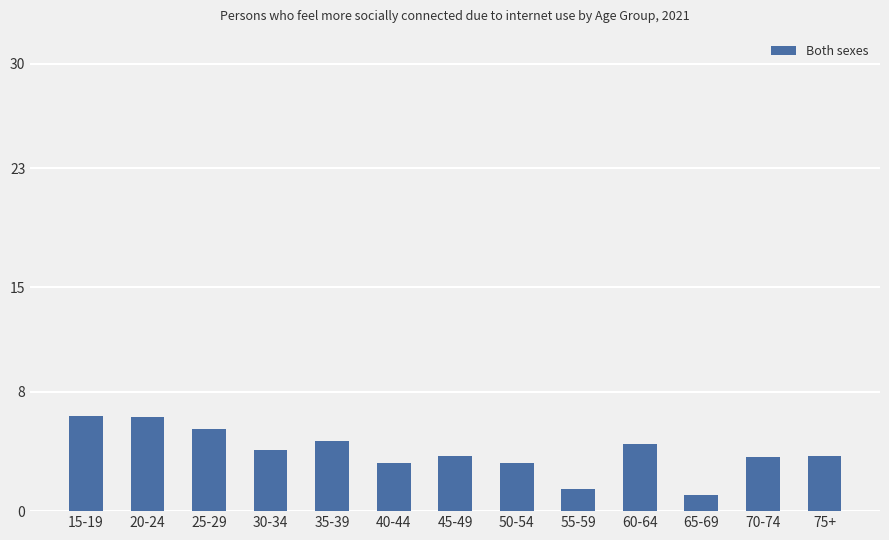

What is the sum of all values?

51.5